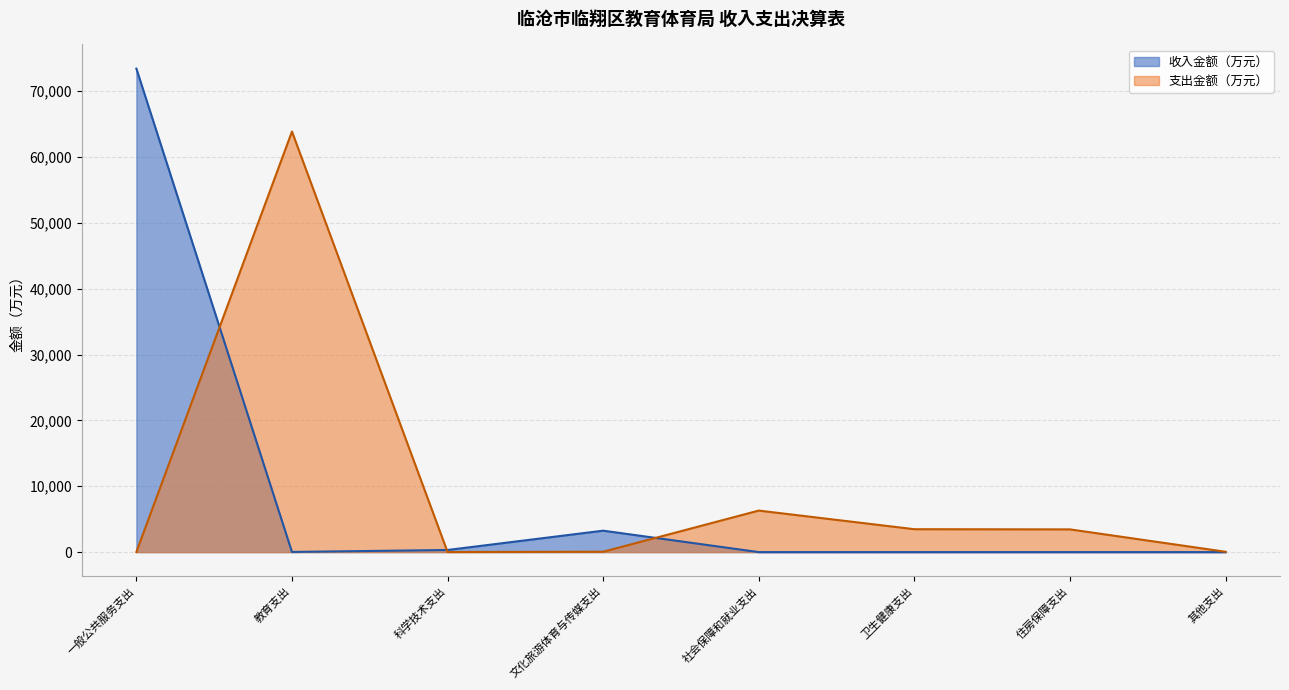

What position from the right is 教育支出?

7